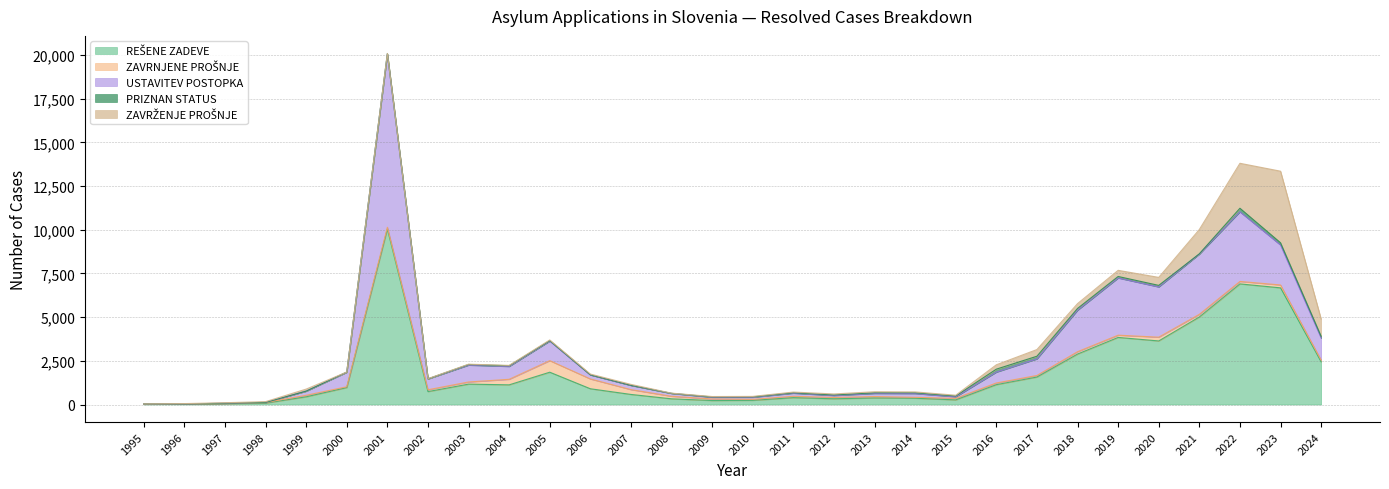

True or false: REŠENE ZADEVE and ZAVRNJENE PROŠNJE intersect in this chart.

False